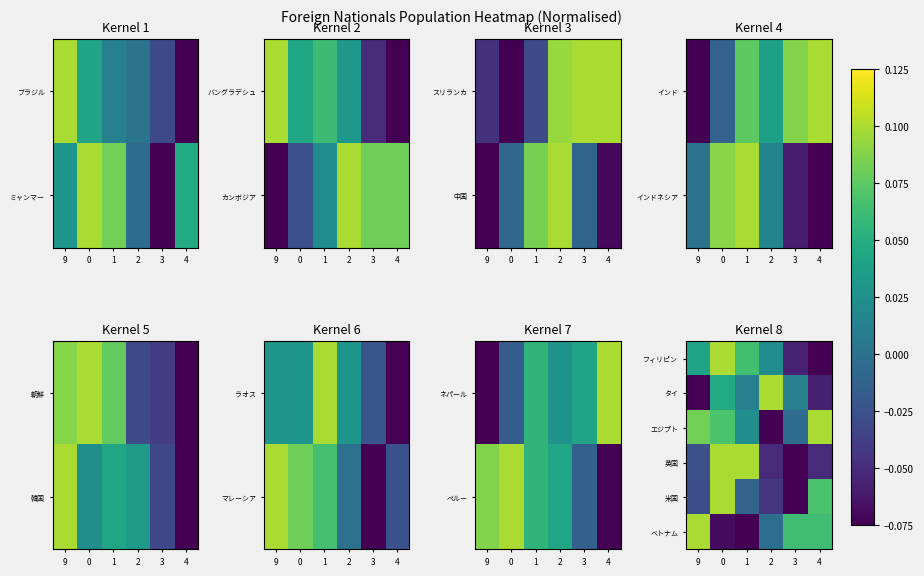

What is the total value across all series at 3?

-0.1